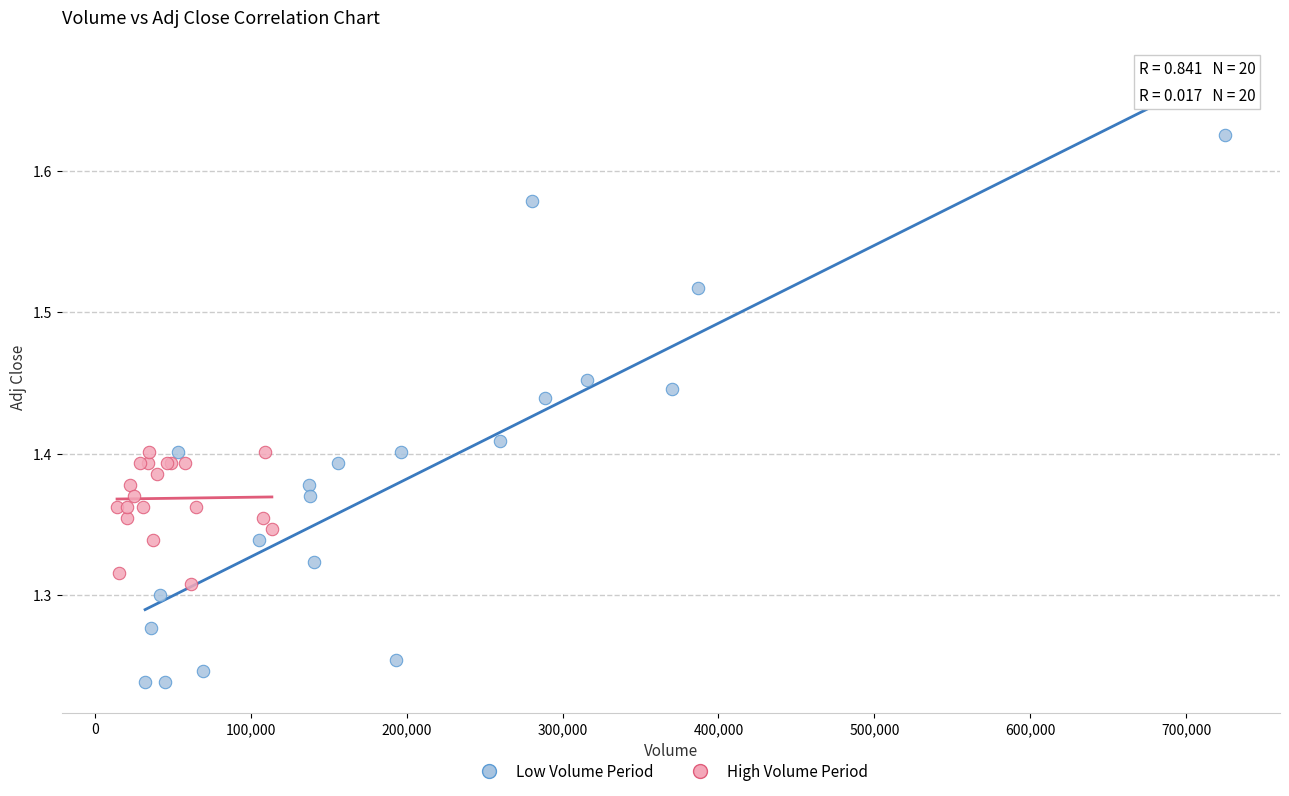

Which series has the largest Y range (max minus min)?

Low Volume Period